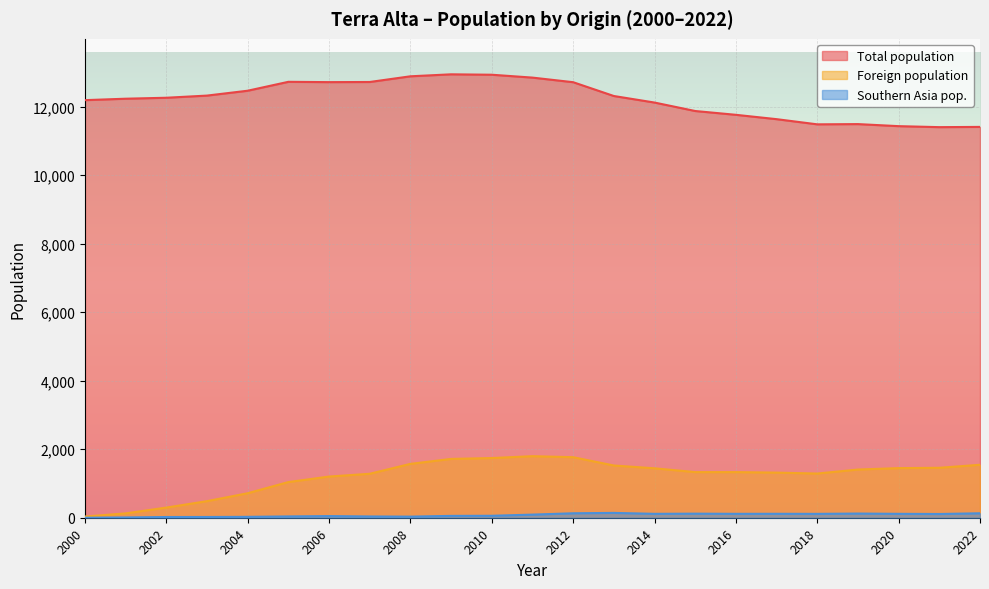

What is the highest value of the Foreign population series?

1797